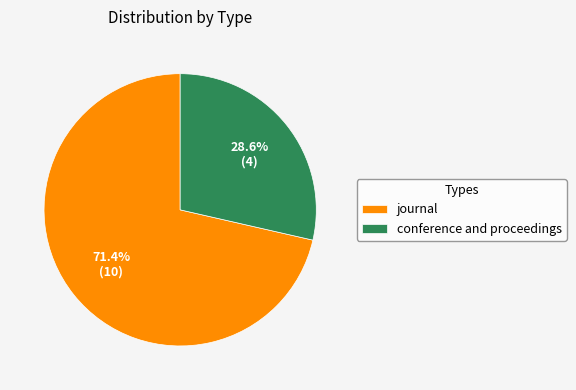

Is it true that journal is 80% of the pie?

False